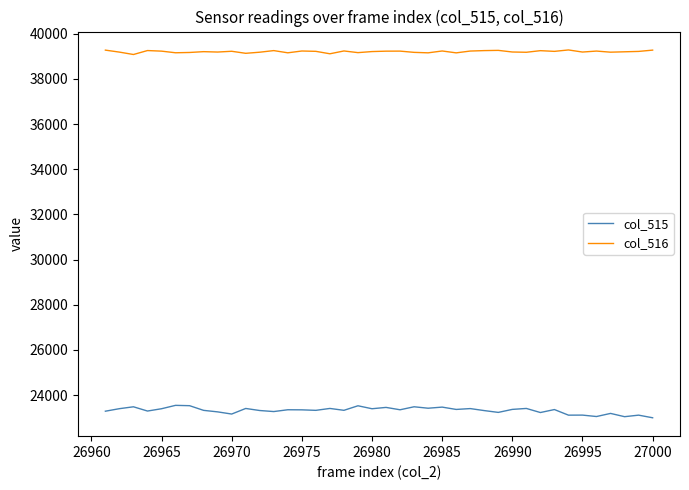

Rank the series by their average value, from highest to lowest.

col_516, col_515